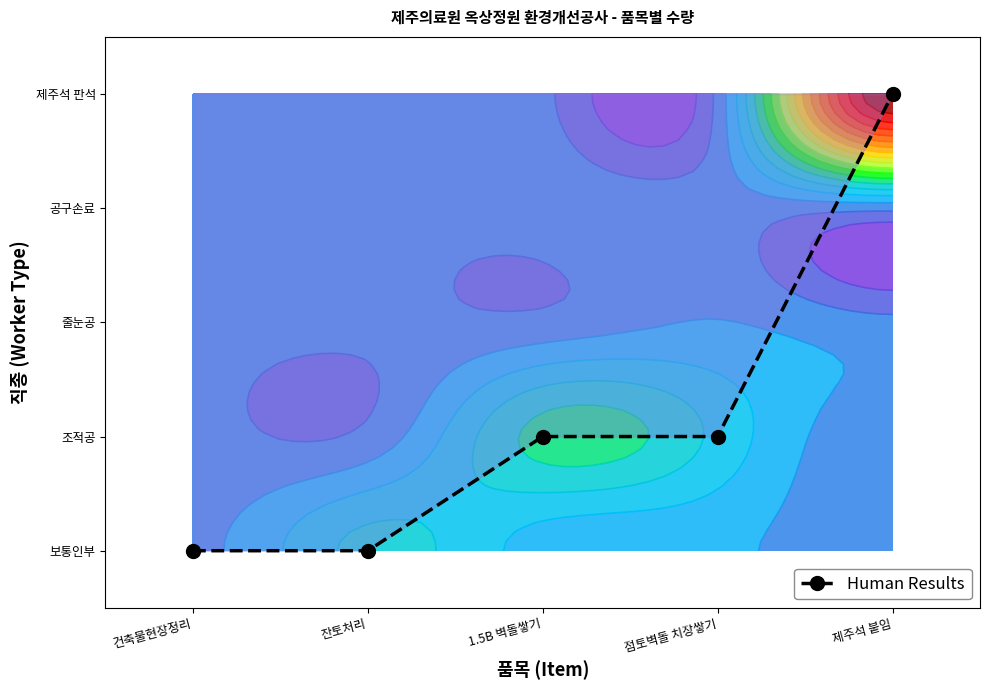

What is the sum of the values at 제주석 붙임 and 점토벽돌 치장쌓기?

5